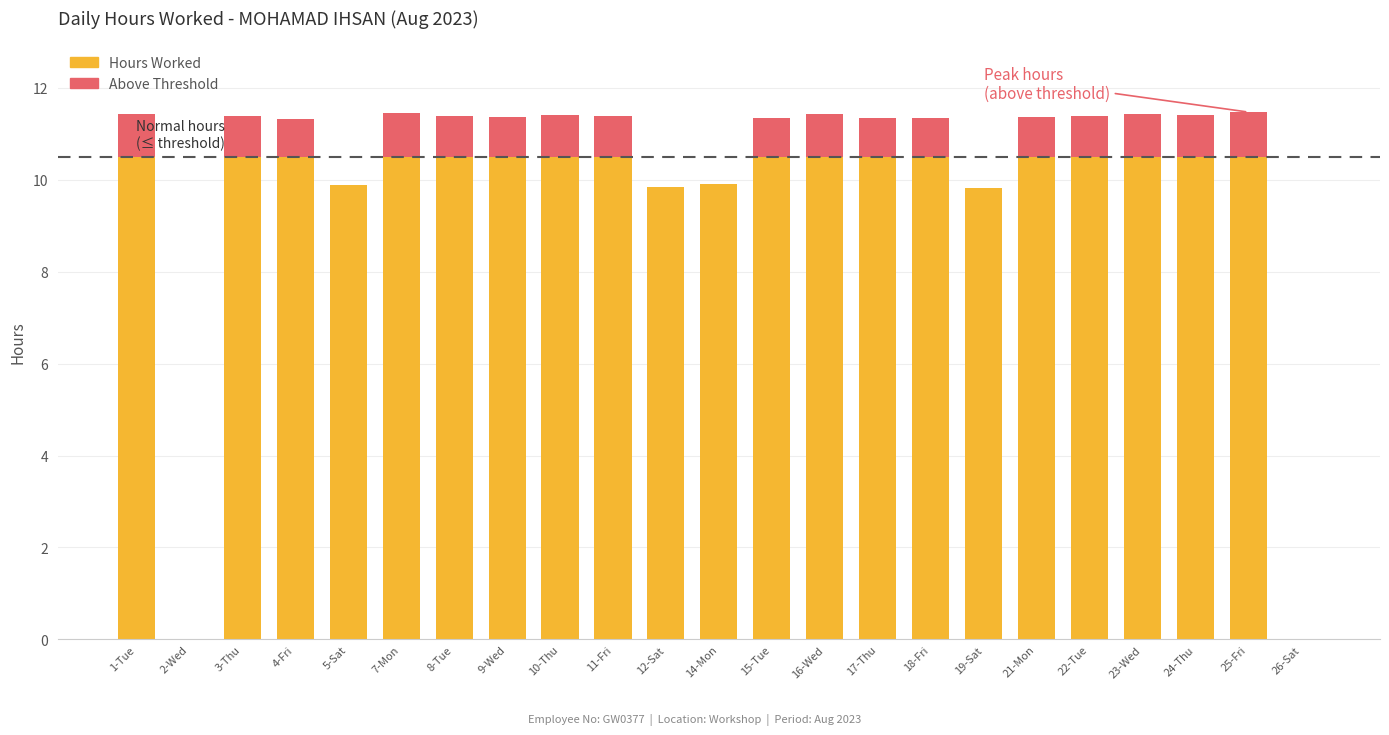

What is the total value across all series at 8-Tue?

11.4